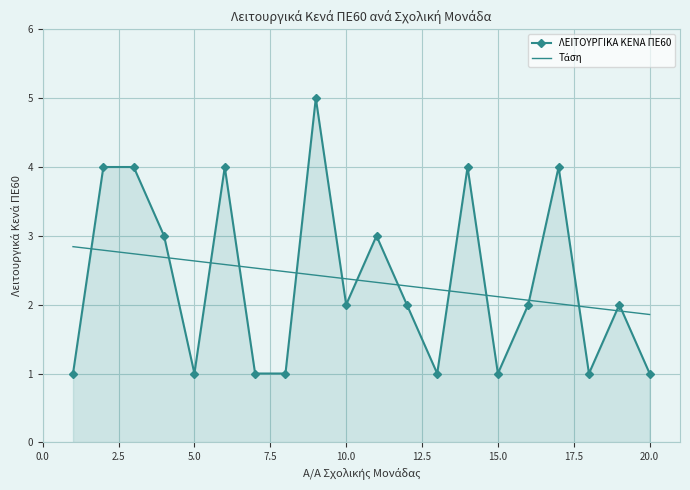

True or false: Τάση has more than 1 interior local peaks.

False